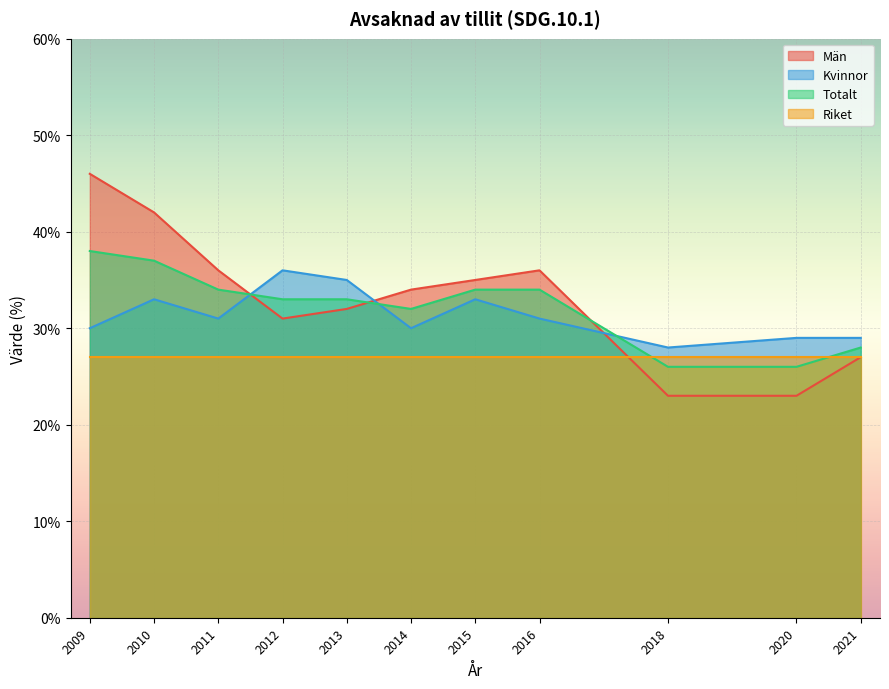

How many interior local peaks does the Män series have?

1